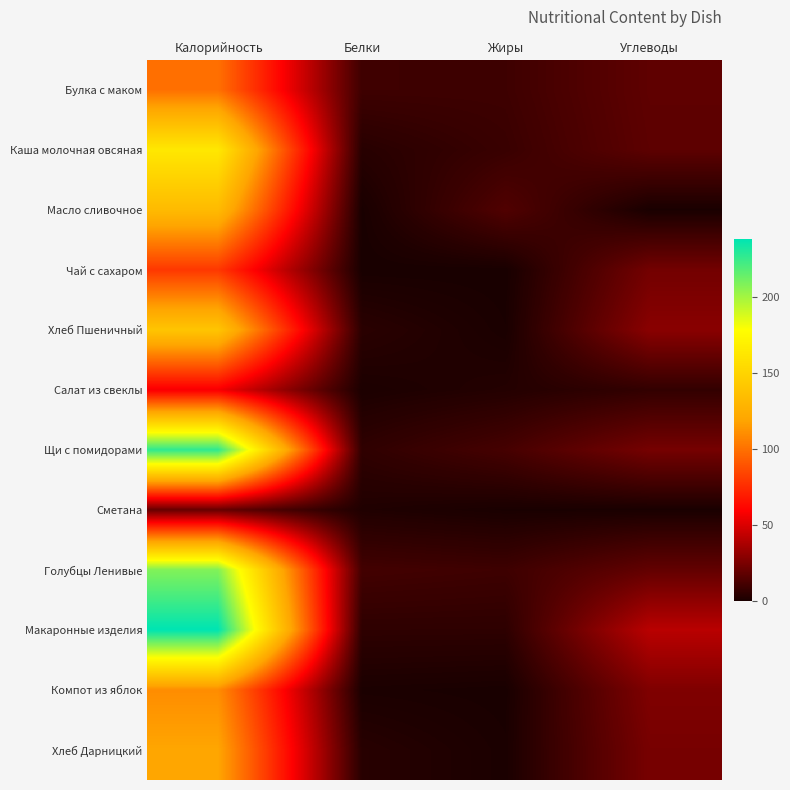

How many data points does each series have?

4